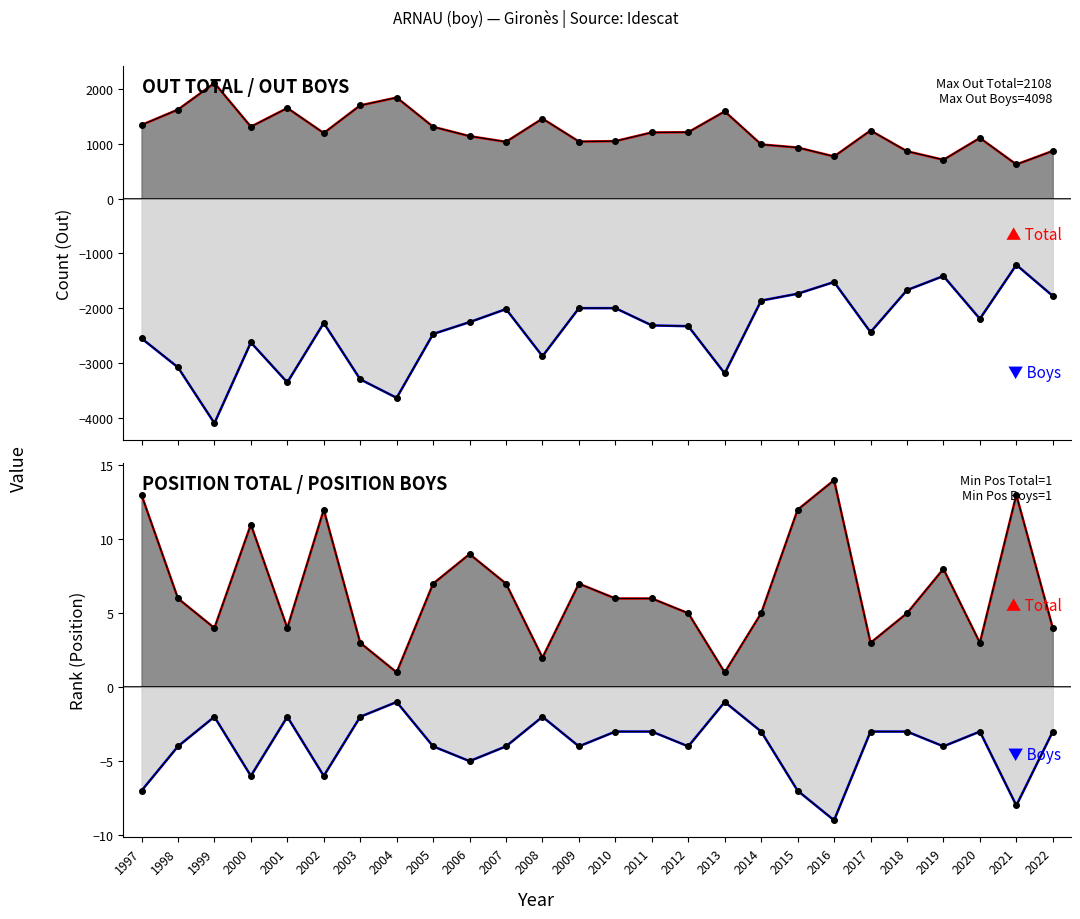

Between 2004 and 2005, which is larger?

2005